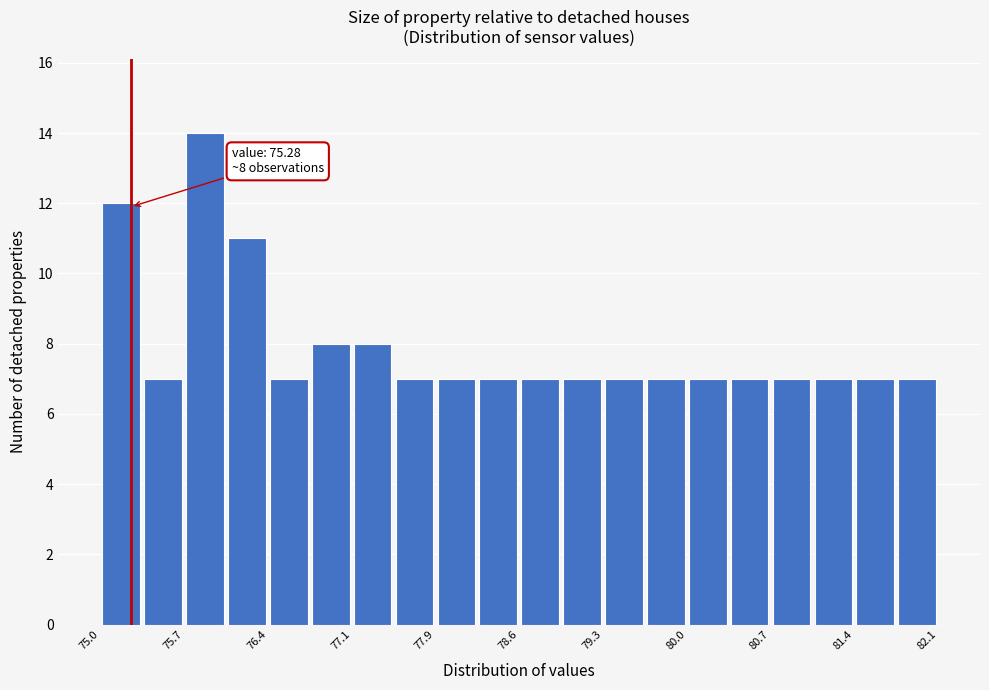

Around what value on the x-axis is the tallest bar? Give the approximate position of its centre, as read against the axis.

75.9